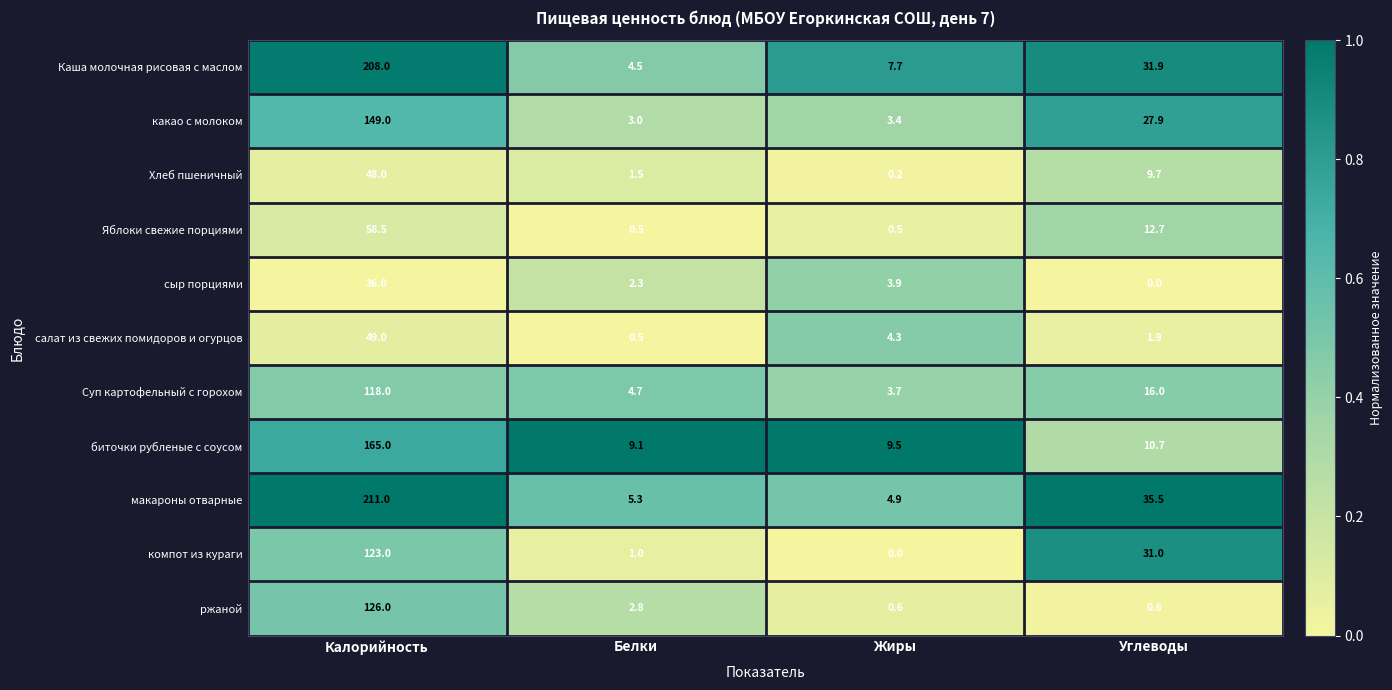

What is the difference between the highest and lowest values at Углеводы?

35.5